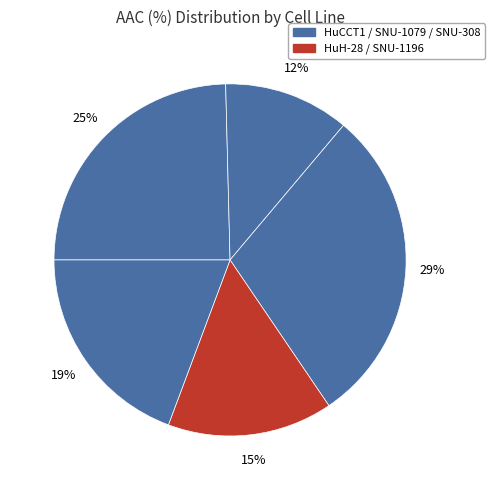

How many segments does this pie chart have?

5